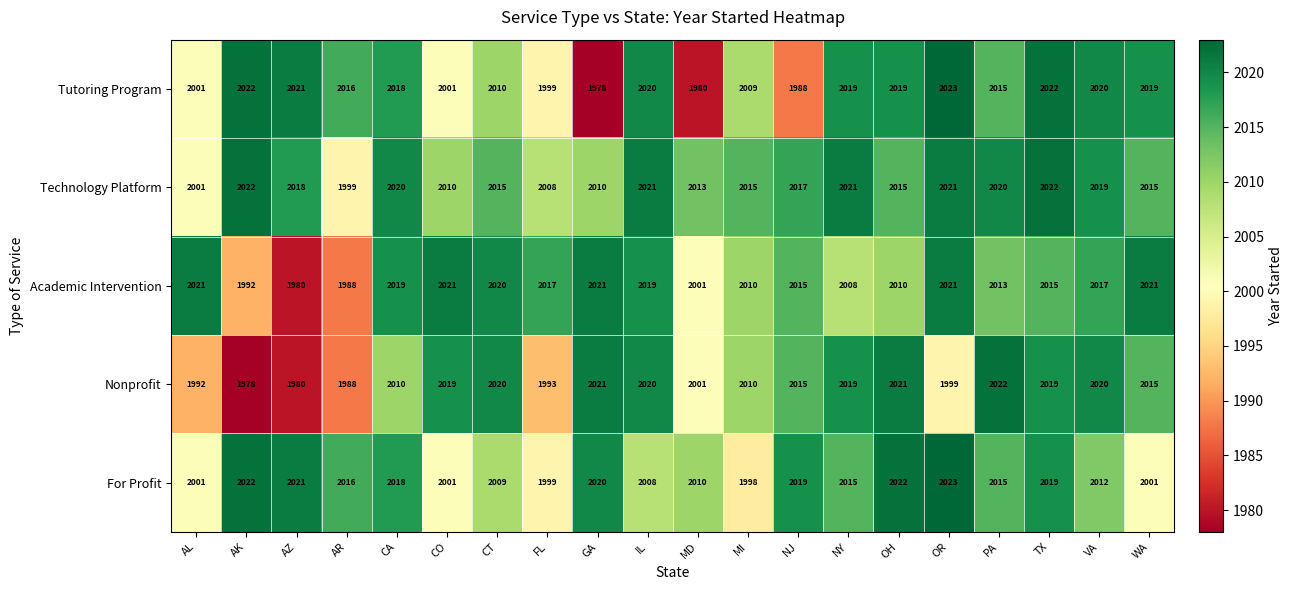

Is it true that For Profit equals 2015 at PA?

True